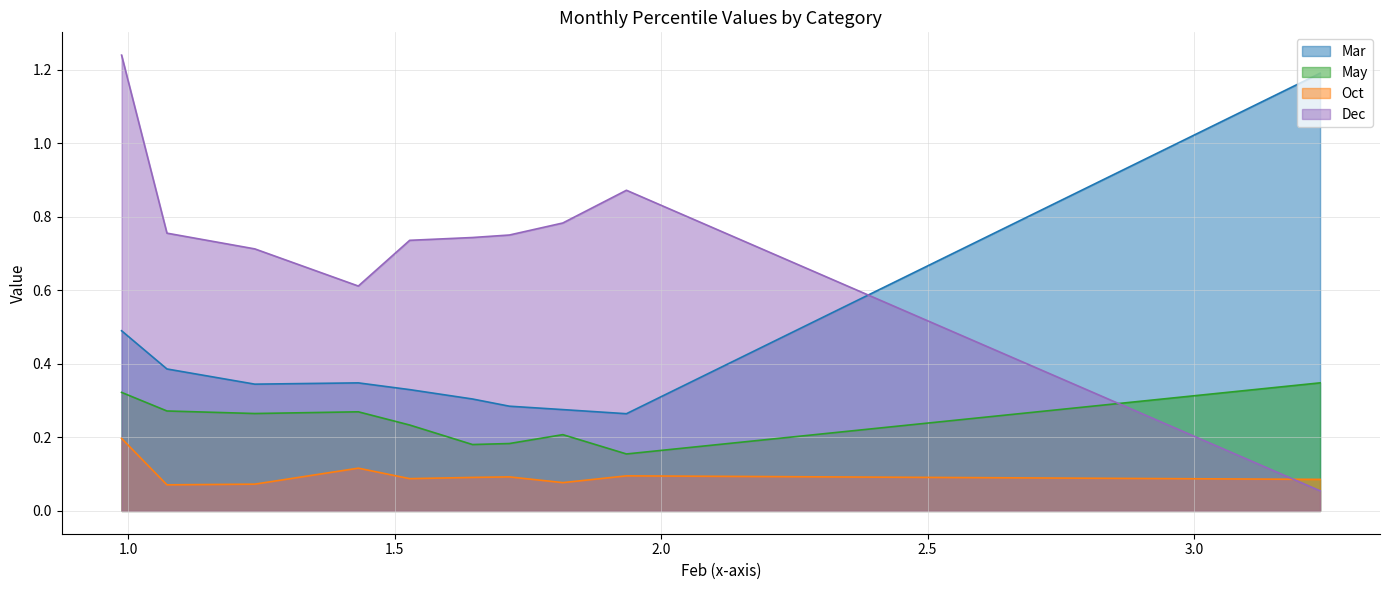

The value of Oct at pct55 is 0.0. True or false?

False